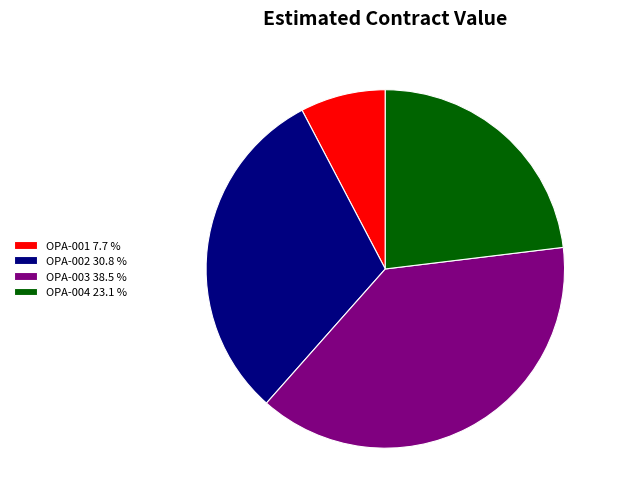

Rank the categories by value from lowest to highest.

OPA-001, OPA-004, OPA-002, OPA-003